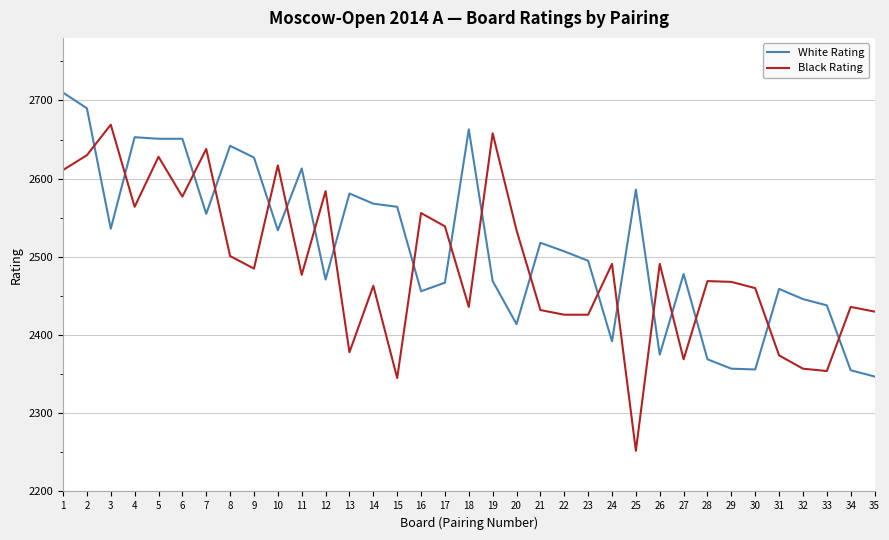

What is the difference between the second highest and minimum values in the White Rating series?

343